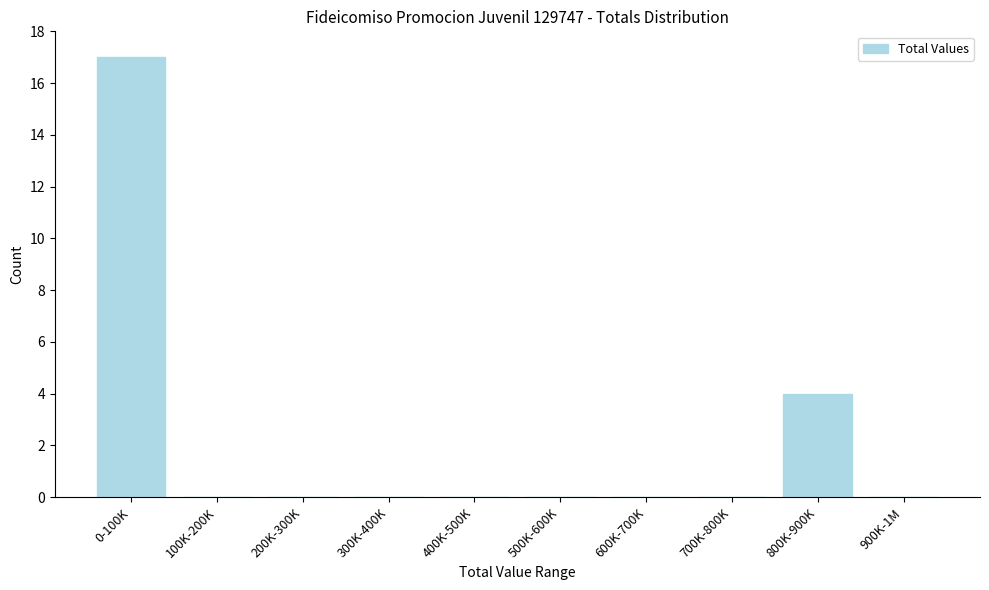

Reading right to left, what are all the values shown in this chart?

900K-1M=0	800K-900K=4	700K-800K=0	600K-700K=0	500K-600K=0	400K-500K=0	300K-400K=0	200K-300K=0	100K-200K=0	0-100K=17